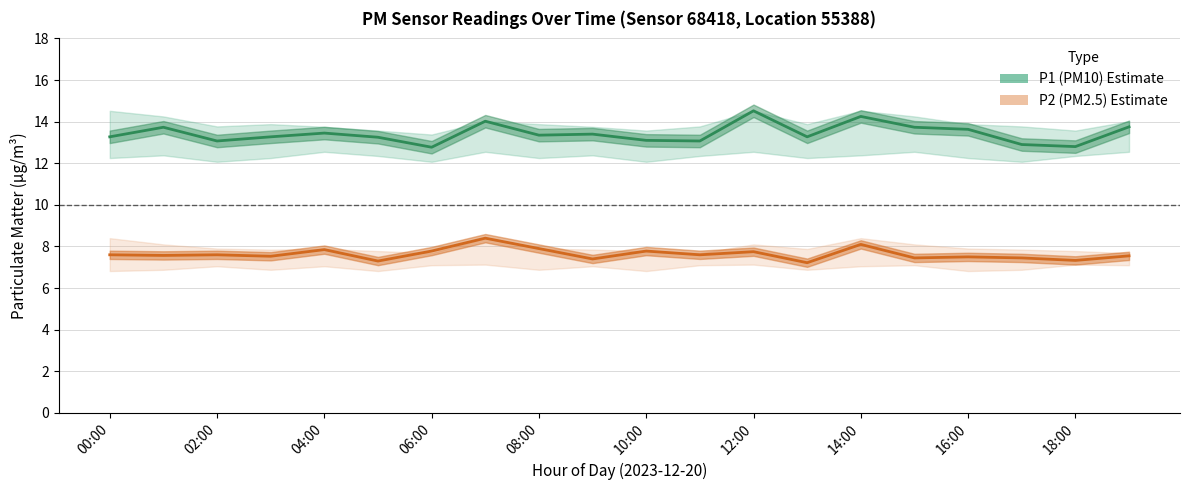

At which category does P2 (PM2.5) reach its first local peak?

02:00